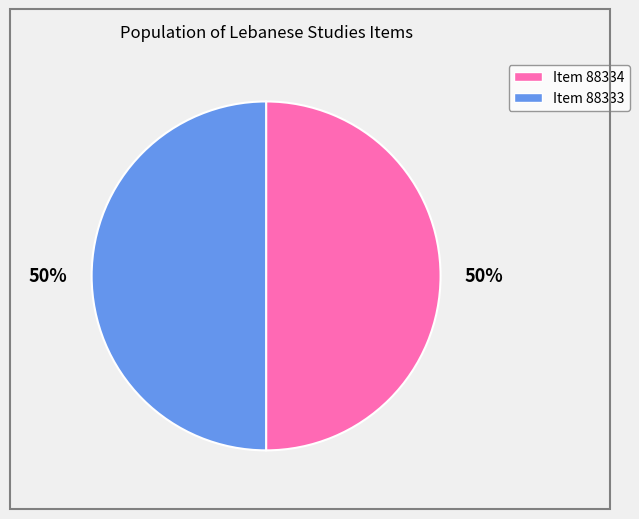

The Item 88333 slice represents 50% of the pie. True or false?

True